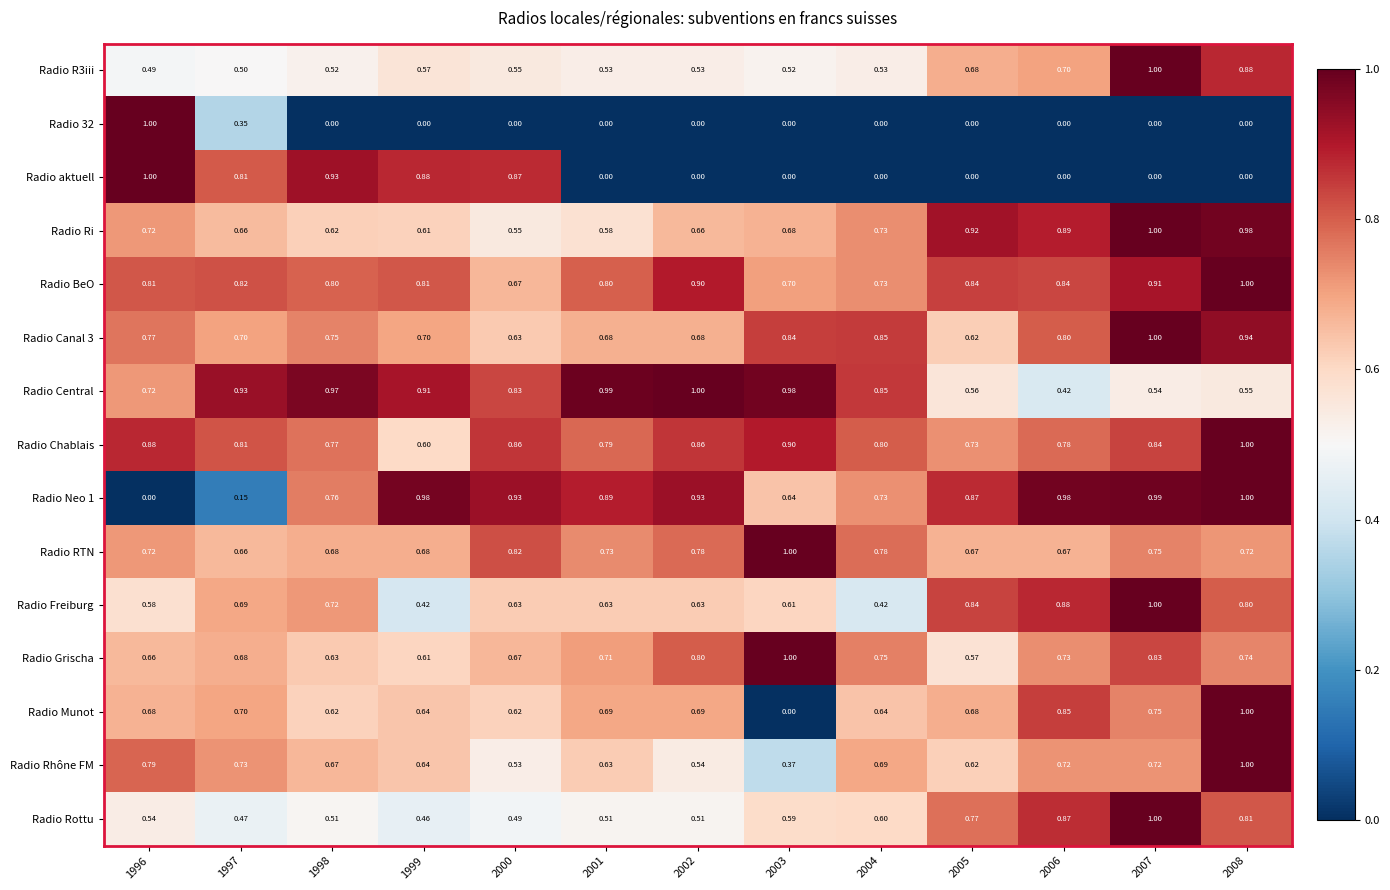

Between 2000 and 2007, which series saw the biggest shift?

Radio aktuell